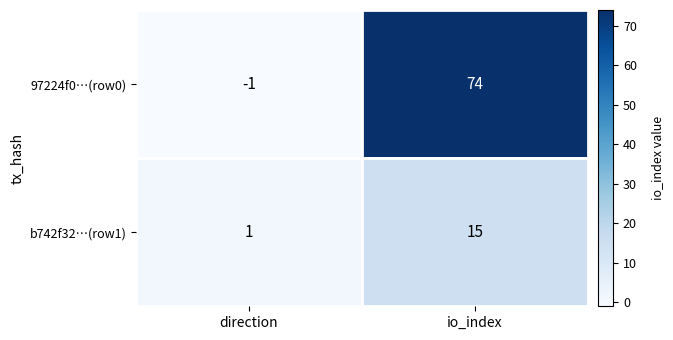

What is the spread (max minus min) of values at direction?

2